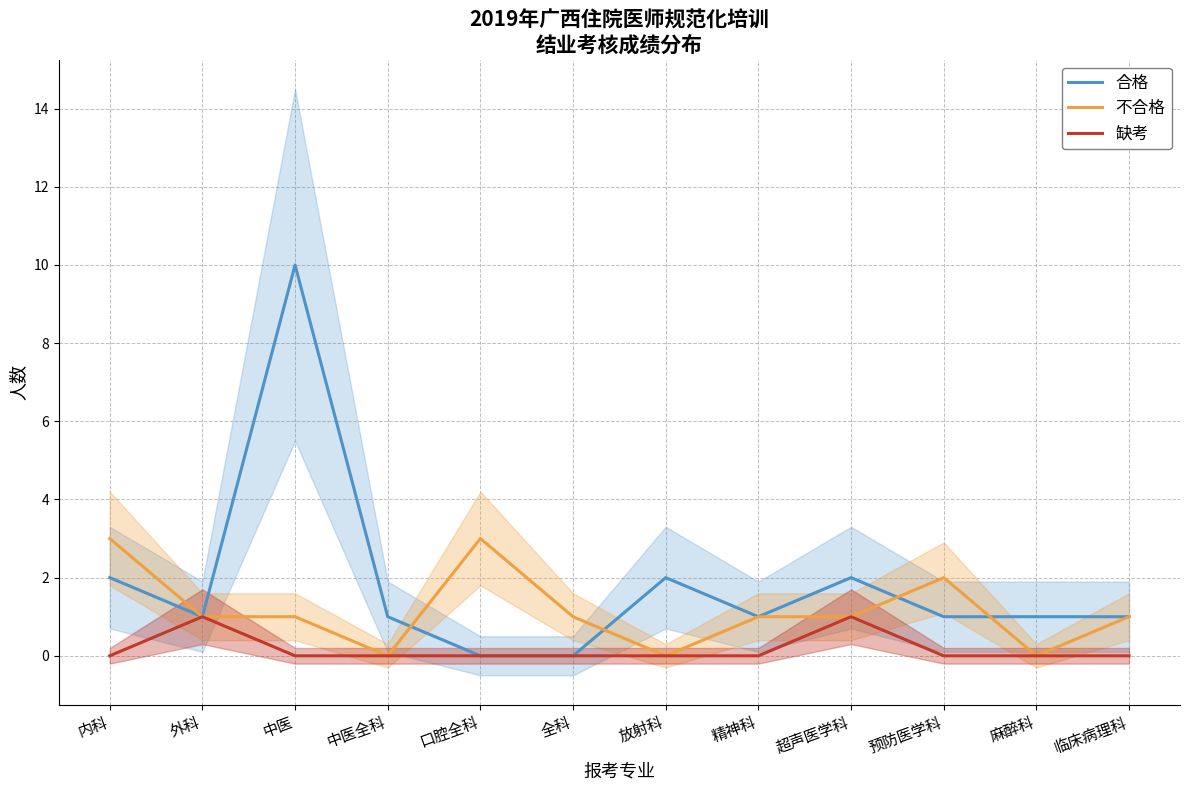

Is the value of 合格 at 预防医学科 greater than the value of 缺考 at 精神科?

Yes